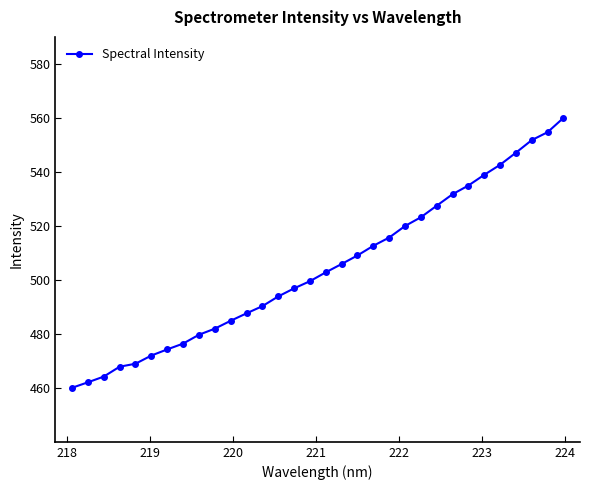

What is the sum of all values?

16141.2